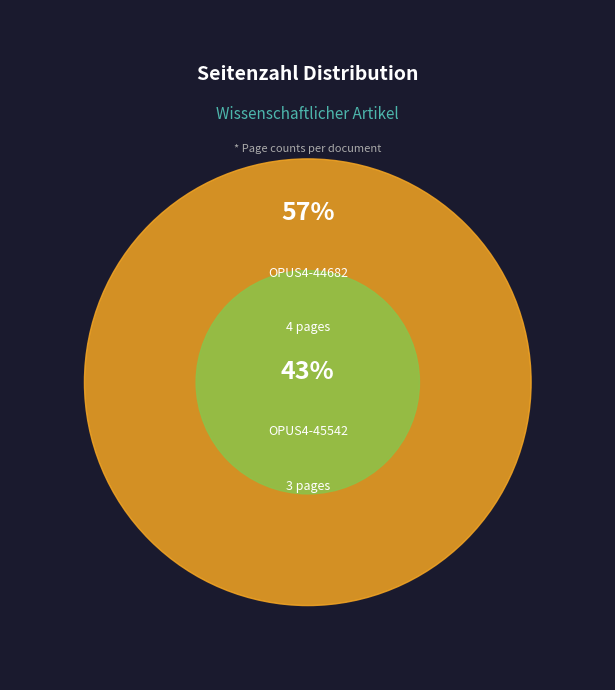

Is OPUS4-45542 the majority of the pie?

No